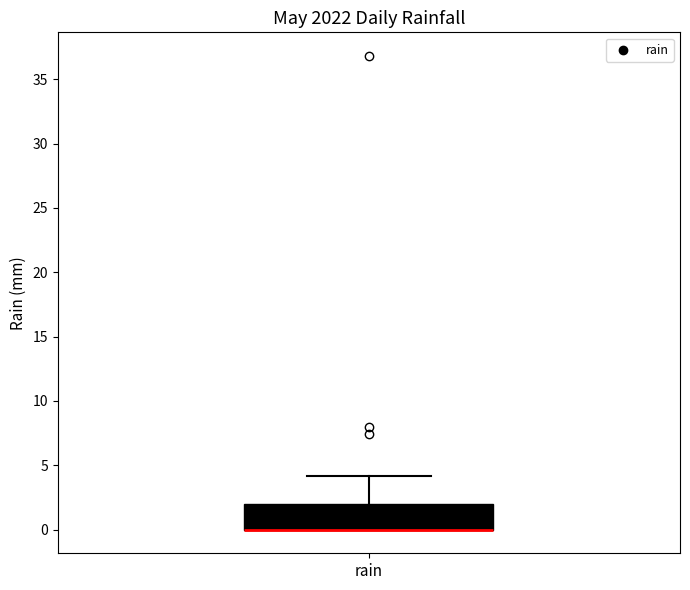

Read this box plot against the y-axis: the position of the median line, the range covered by the box, and the ends of both whiskers. The values are not printed on the chart, so give them approximately, as read against the axis.

median 0 (drawn on the box's lower edge), box 0 to 2, whiskers 0 to 4